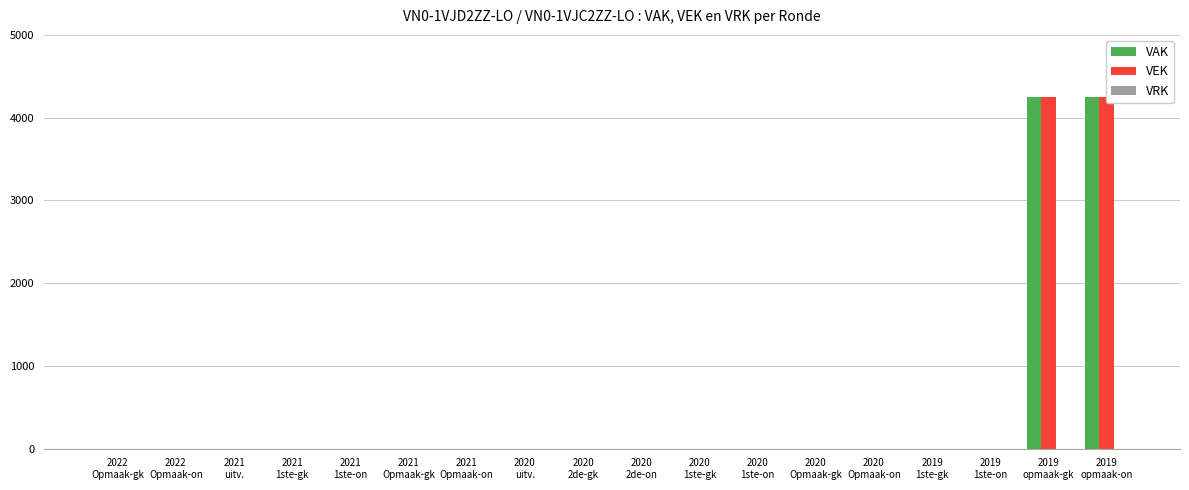

Between 2021
1ste-gk and 2020
Opmaak-on, which is larger?

2021
1ste-gk